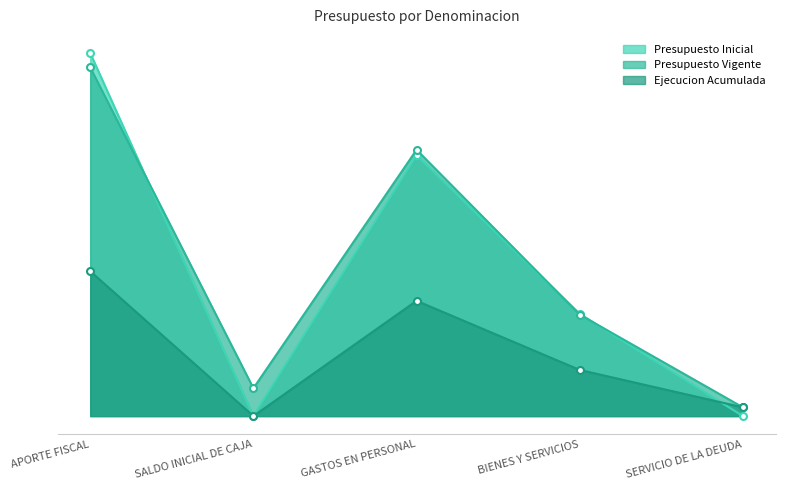

What is the difference between the highest and lowest values at APORTE FISCAL?

221084